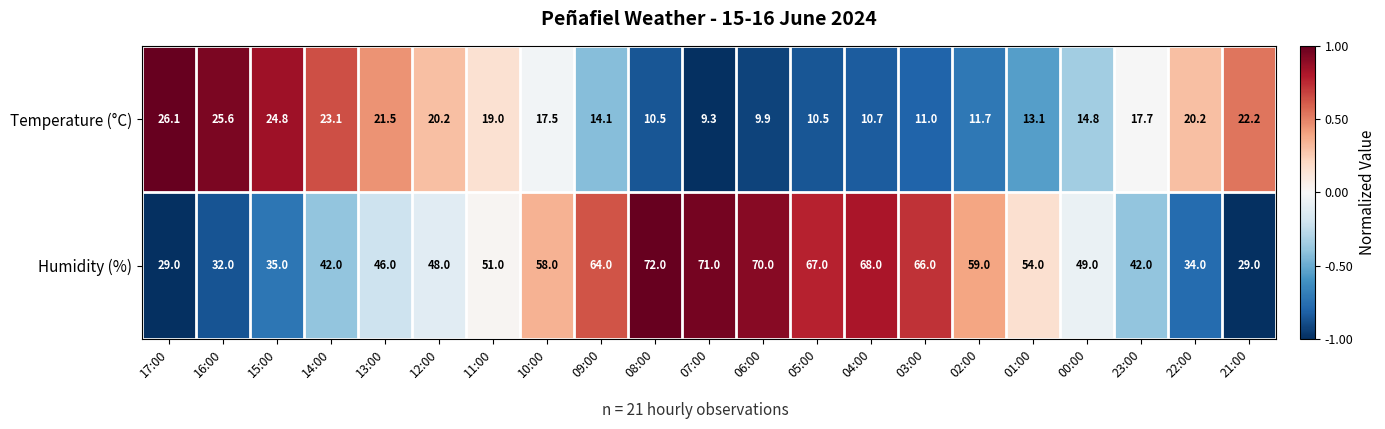

What is the average value of the Temperature (°C) series?

16.8